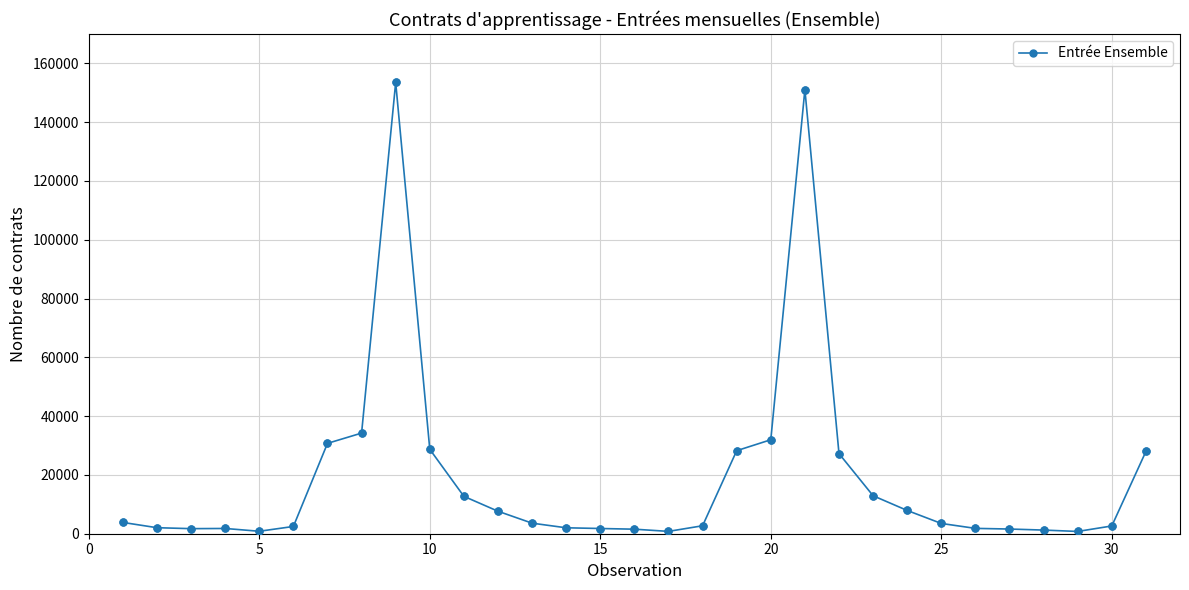

True or false: the data has more than 1 interior local peaks.

True